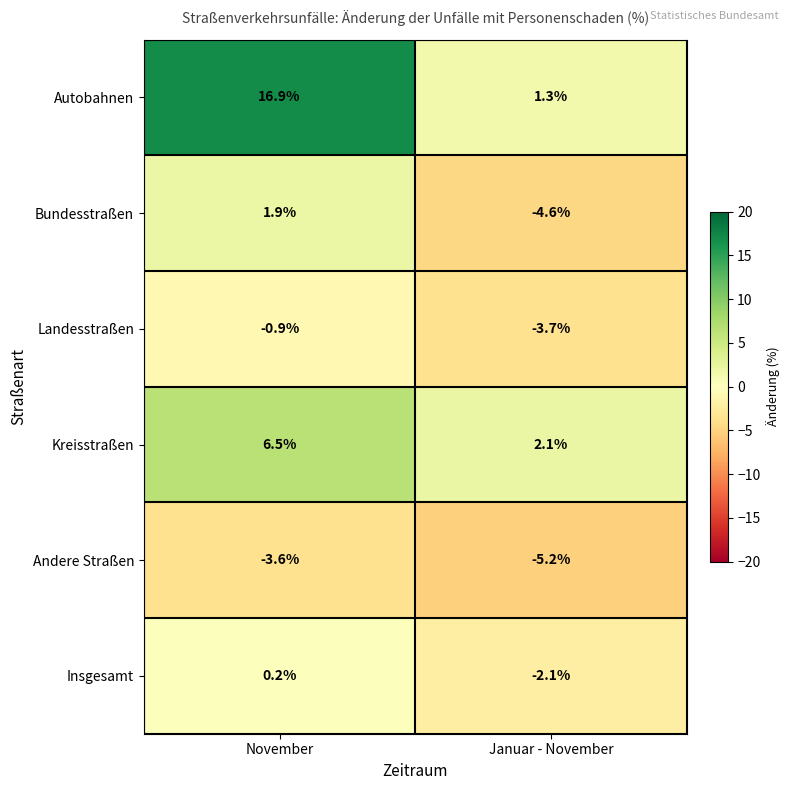

Which series has the largest total across all categories?

Autobahnen